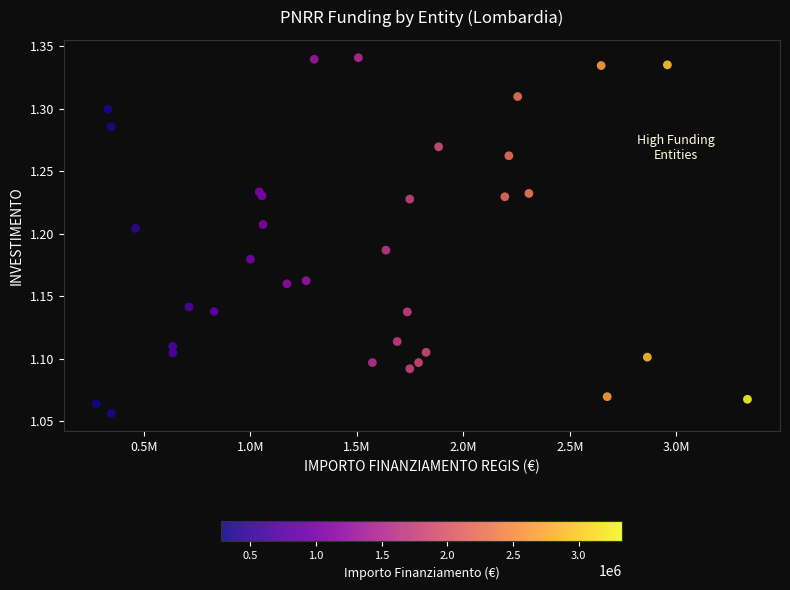

What is the range of X values (max minus min)?

3057417.0